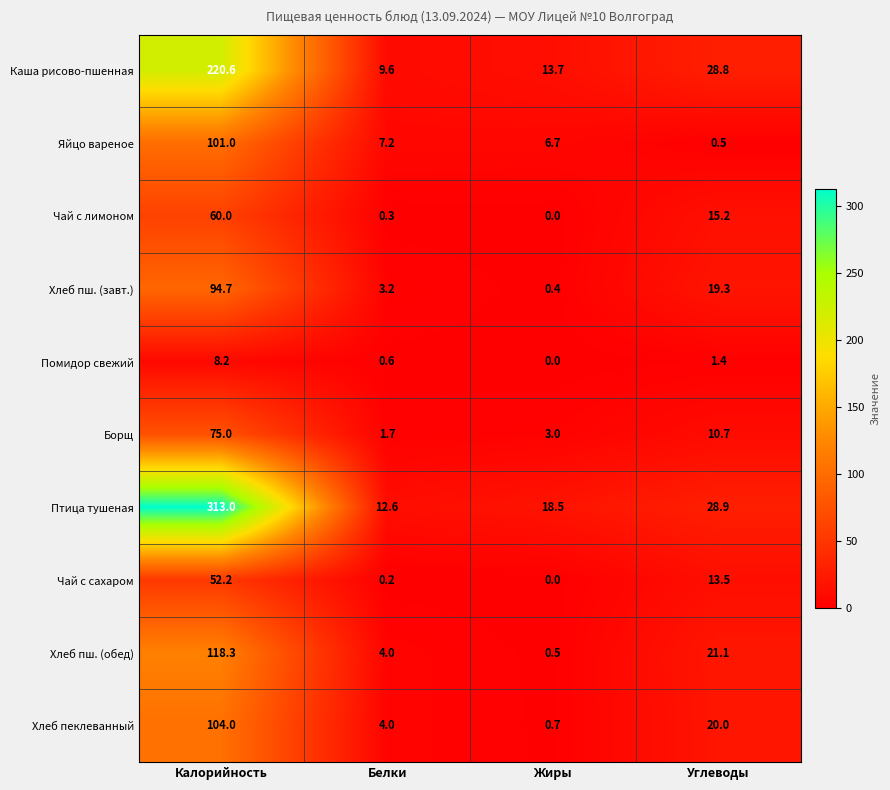

Which category has the lowest value in the Хлеб пеклеванный series?

Жиры